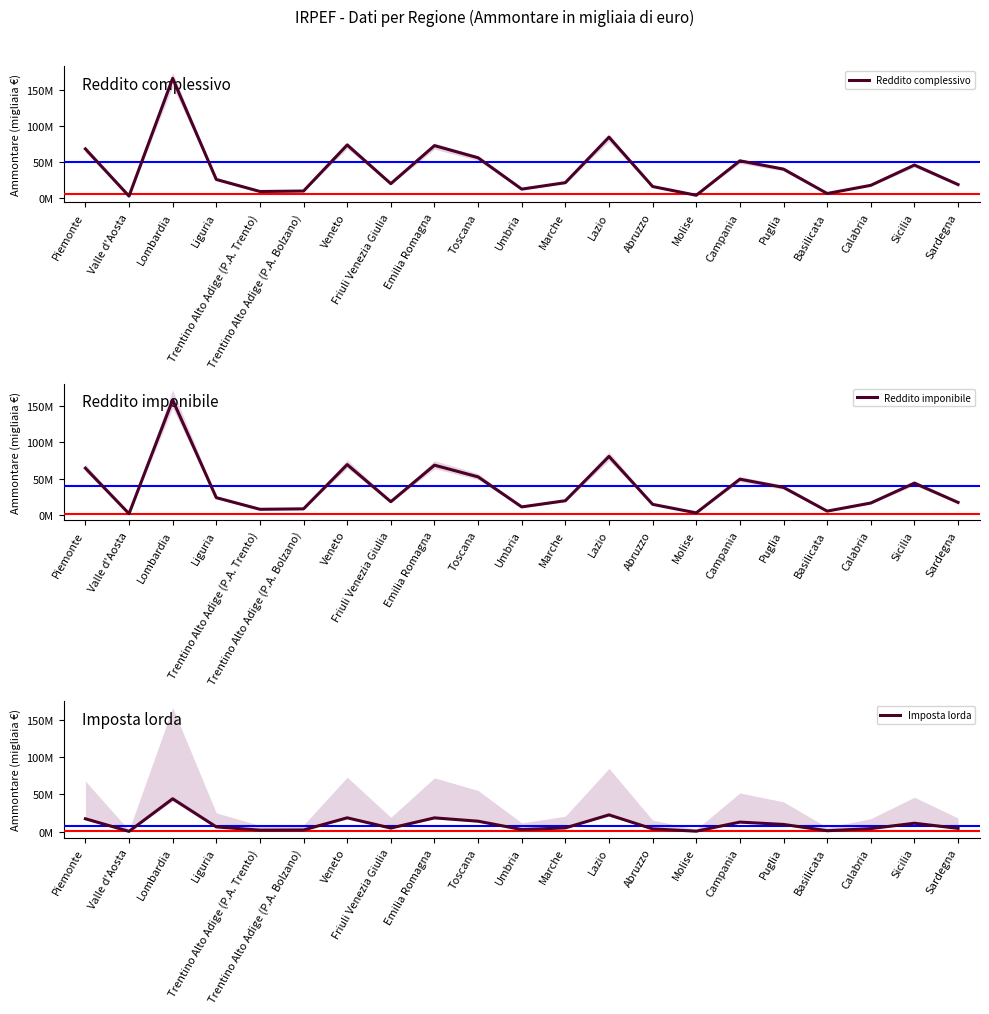

True or false: Reddito imponibile has more than 0 interior local peaks.

True